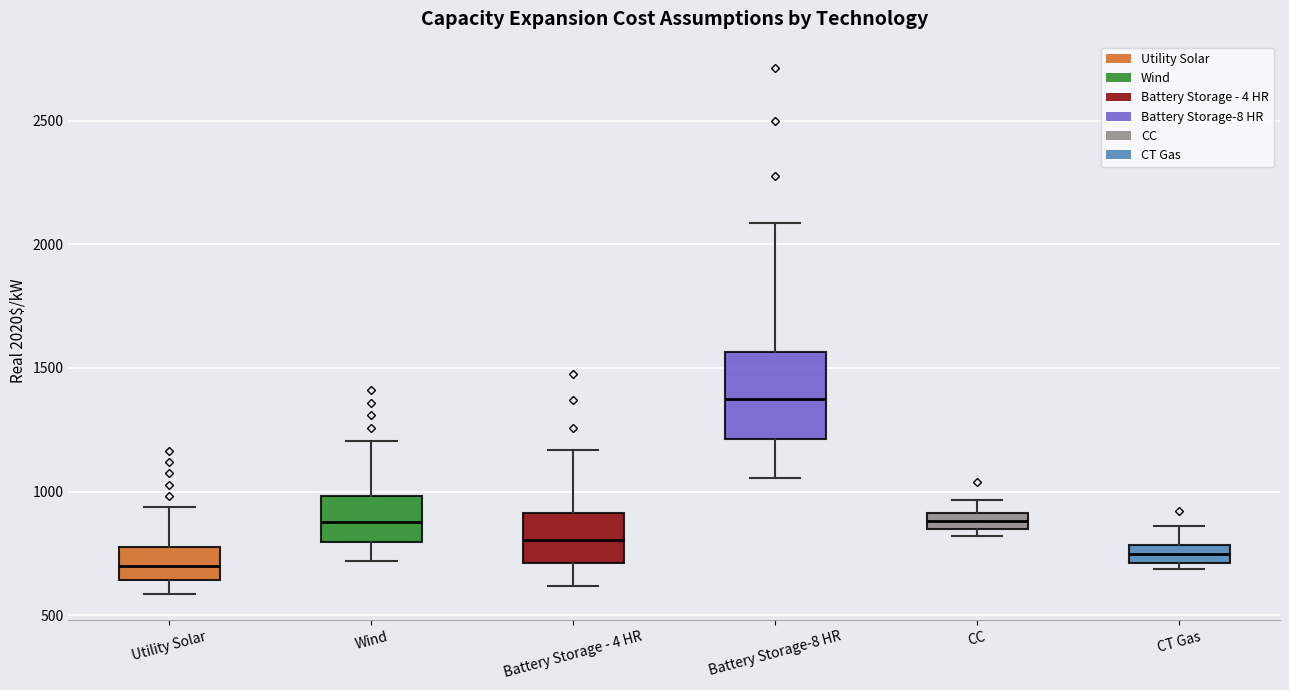

Which box is the tallest, from its lower edge to its upper edge?

Battery Storage-8 HR